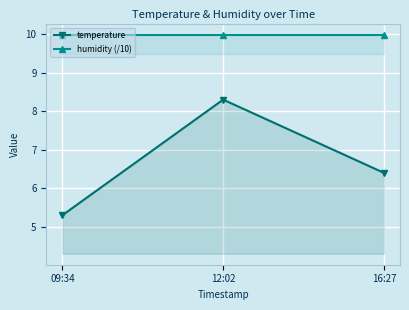

Is it true that humidity (/10) equals 10.0 at 16:27?

True